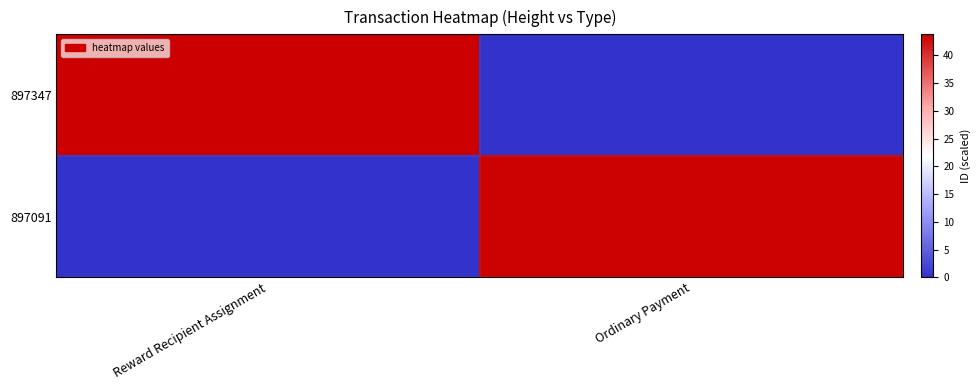

List the series in order of their peak value, highest first.

897347, 897091